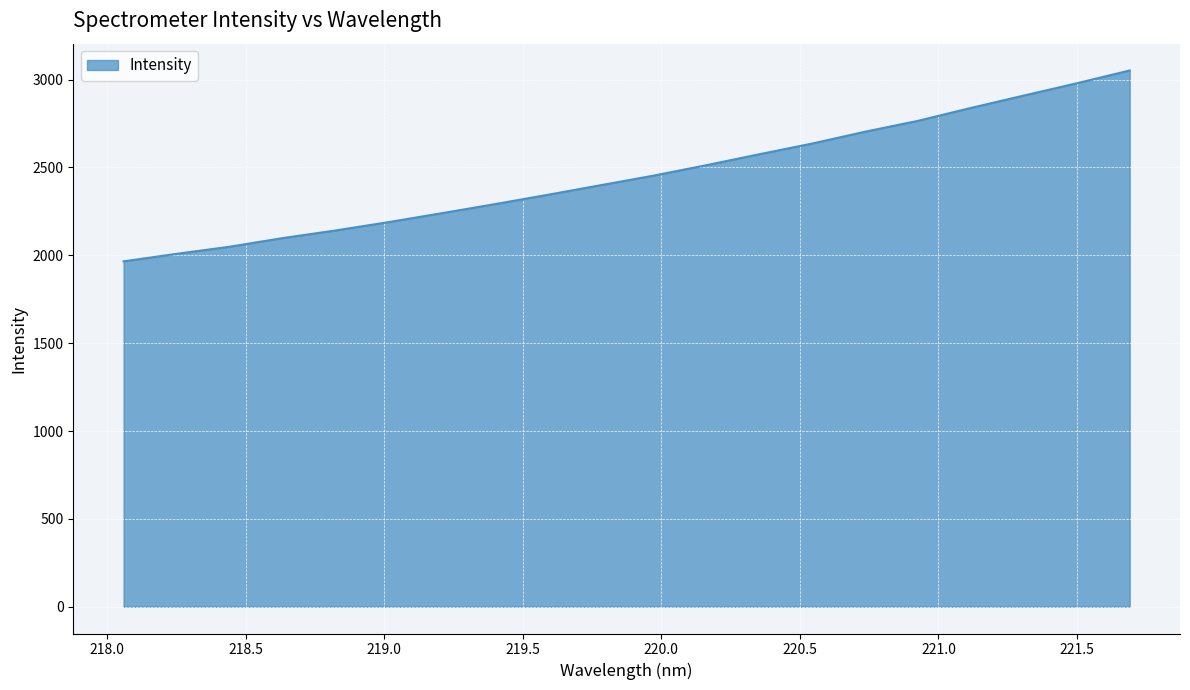

What is the greatest value displayed?

3052.1